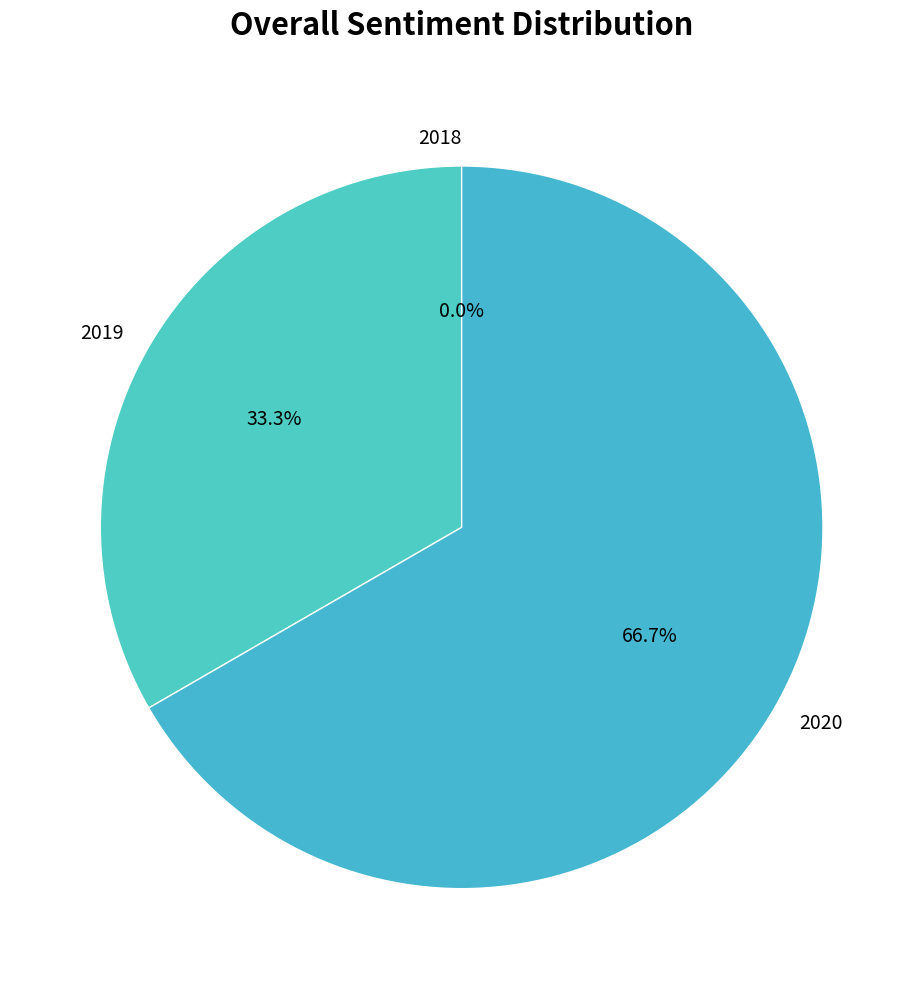

What percentage is NOT represented by 2018?

100.0%